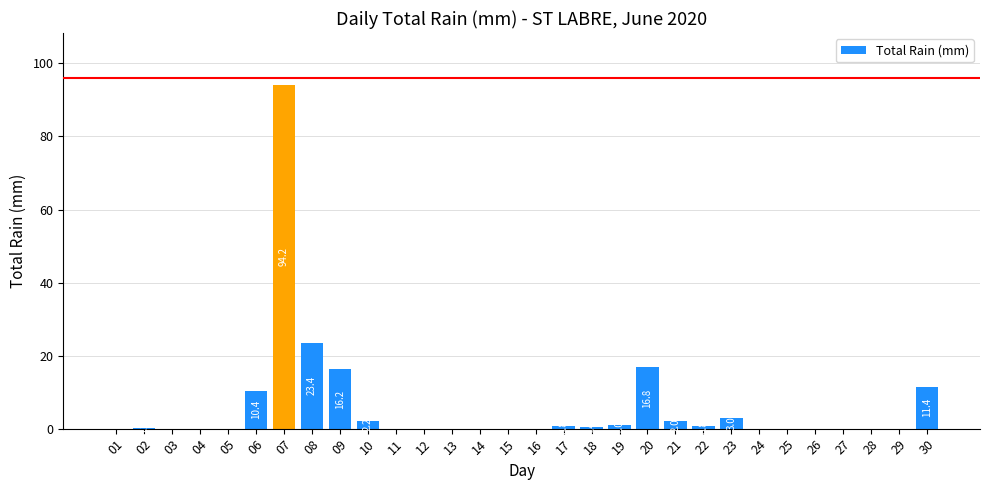

What is the sum of all values?

182.8